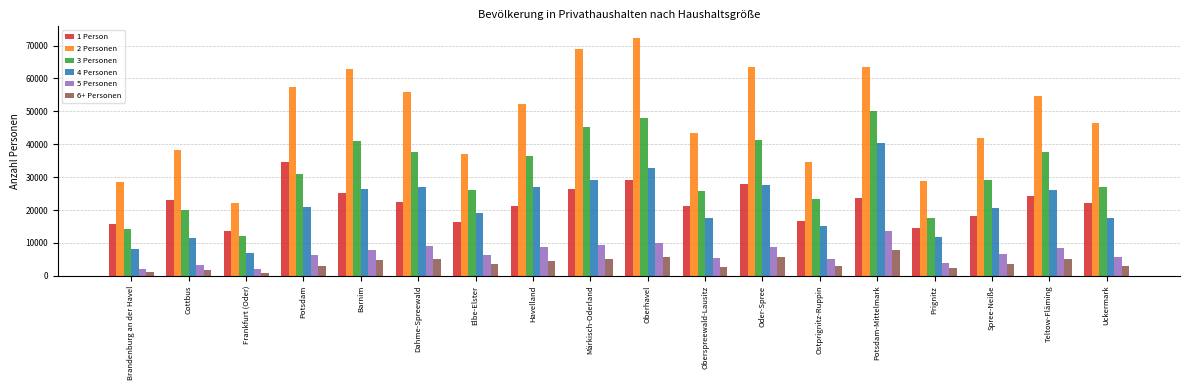

What is the greatest value displayed?

72219